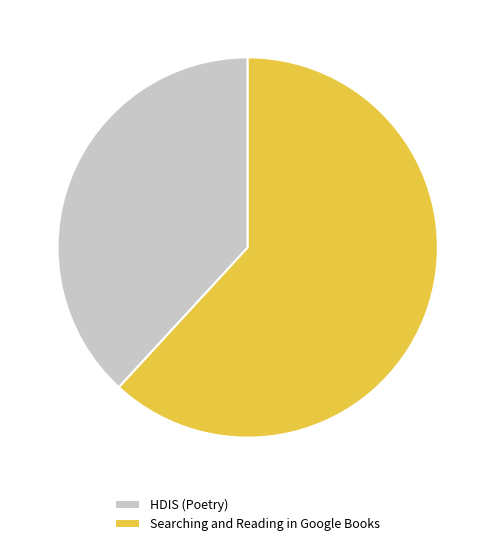

Which category has the biggest portion of the pie?

Searching and Reading in Google Books